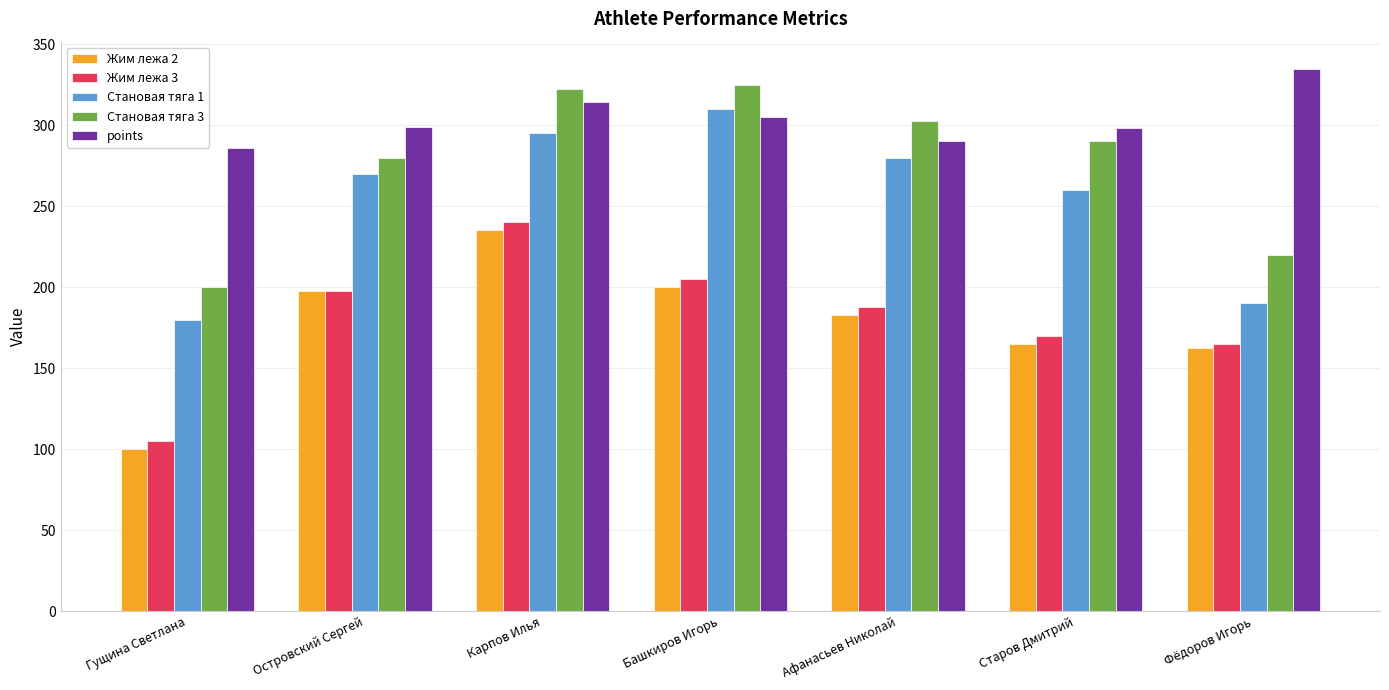

What is the sum of the Становая тяга 3 values at Старов Дмитрий and Гущина Светлана?

490.0